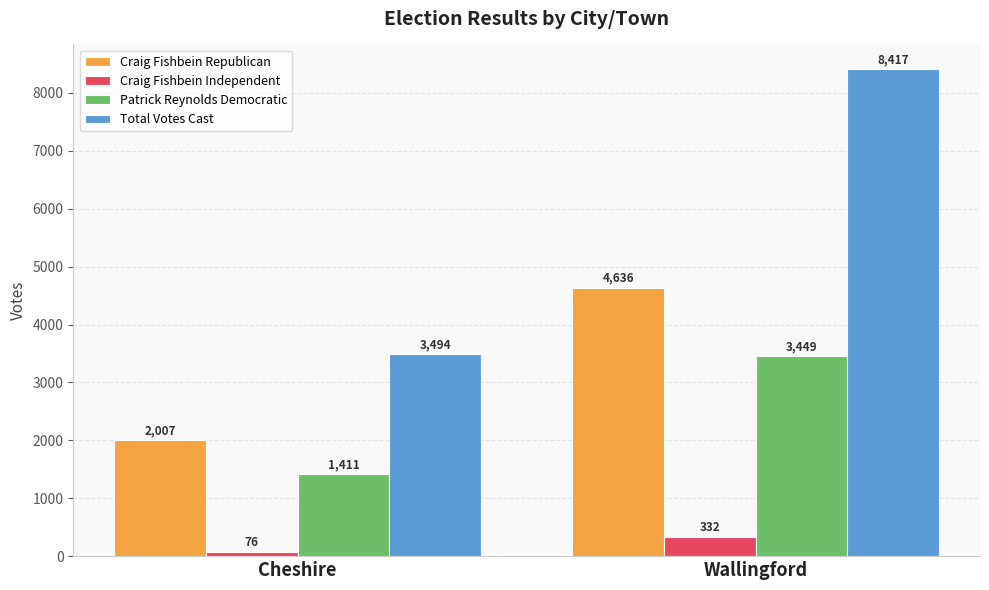

Reading left to right, what are all the values shown in this chart?

Craig Fishbein Republican: 2007	4636
Craig Fishbein Independent: 76	332
Patrick Reynolds Democratic: 1411	3449
Total Votes Cast: 3494	8417